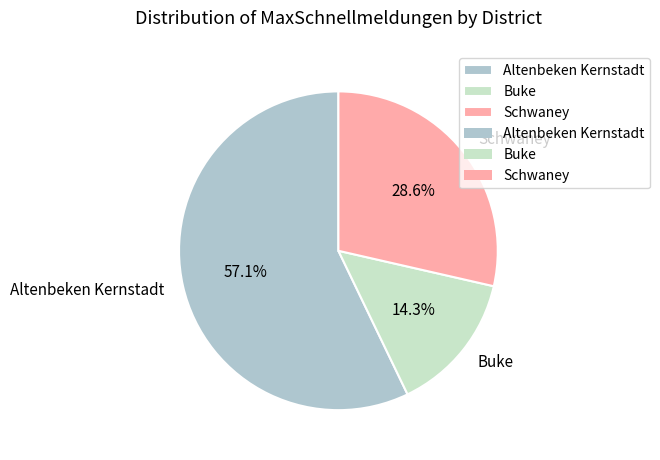

Rank the categories by value from highest to lowest.

Altenbeken Kernstadt, Schwaney, Buke